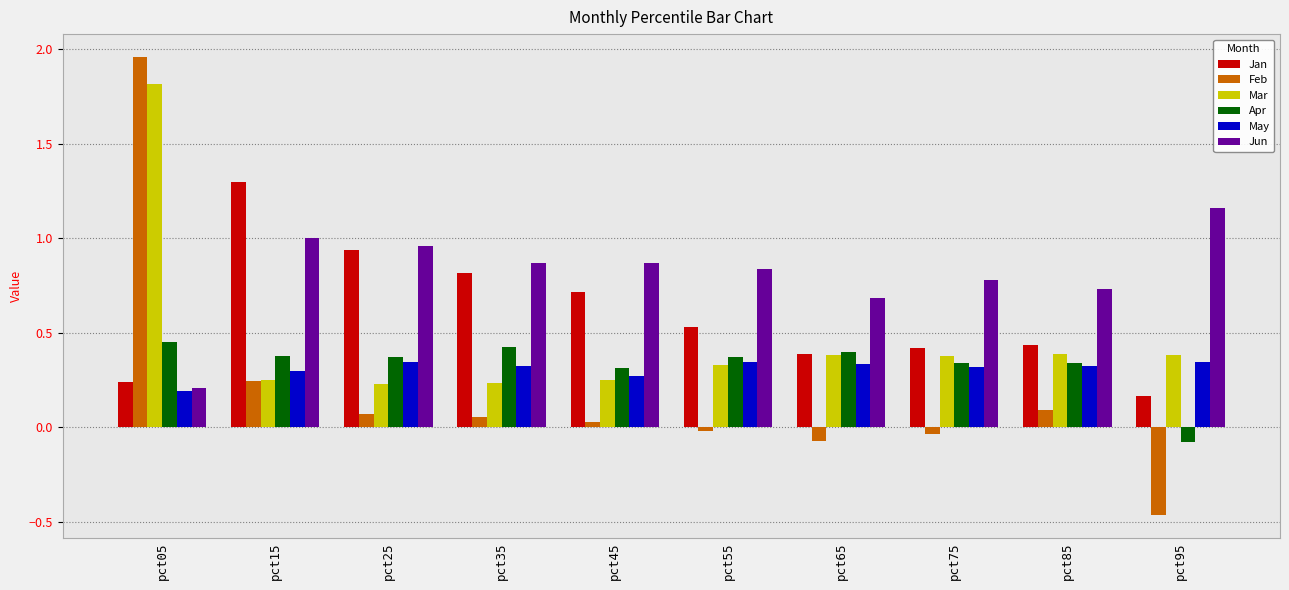

What are all the series names shown in the legend?

Jan, Feb, Mar, Apr, May, Jun